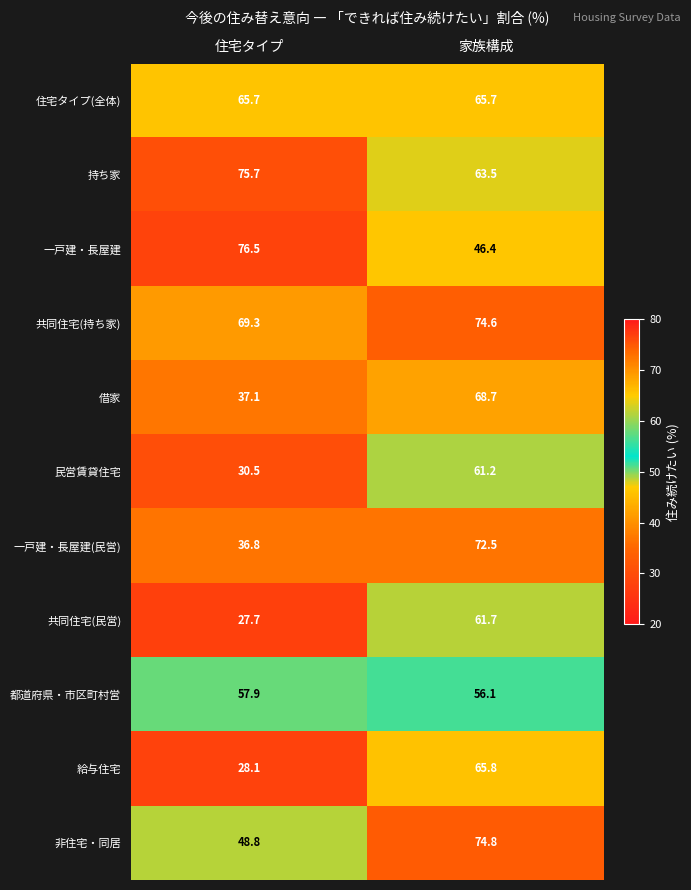

Where is 民営賃貸住宅 nearest to the value 45?

住宅タイプ